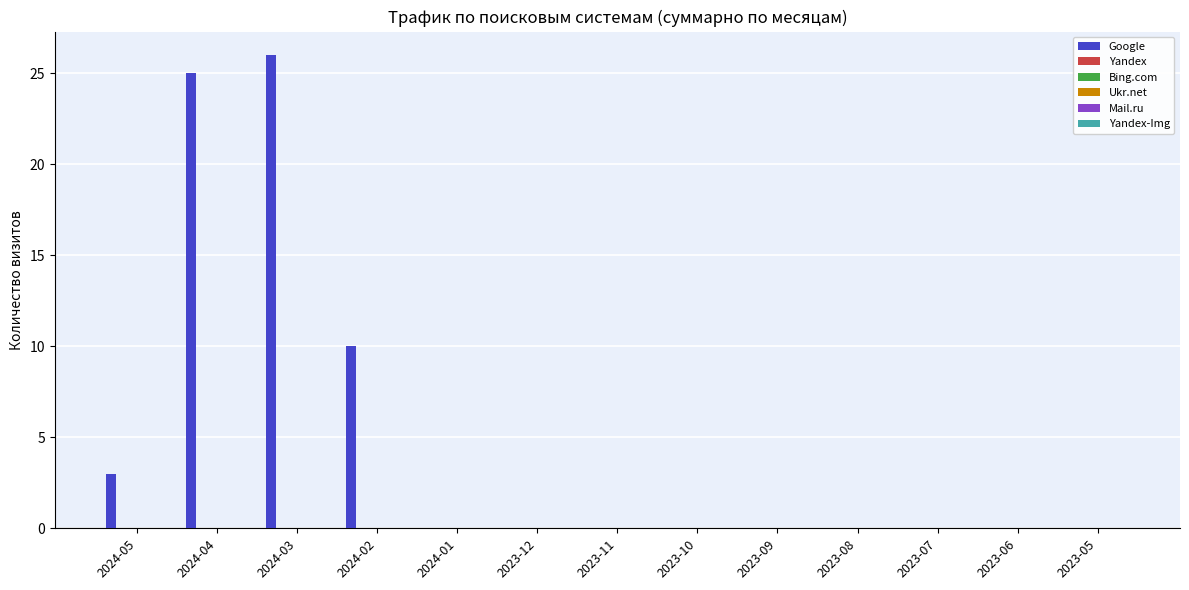

What is the greatest value displayed?

26